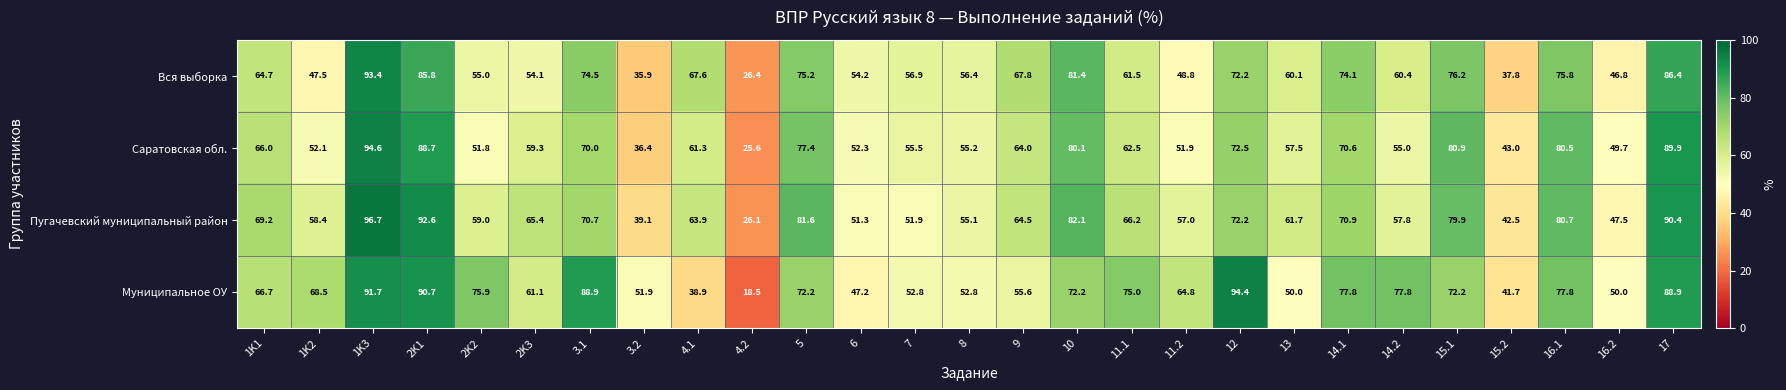

What is the difference between the highest and lowest values at 16.2?

3.2